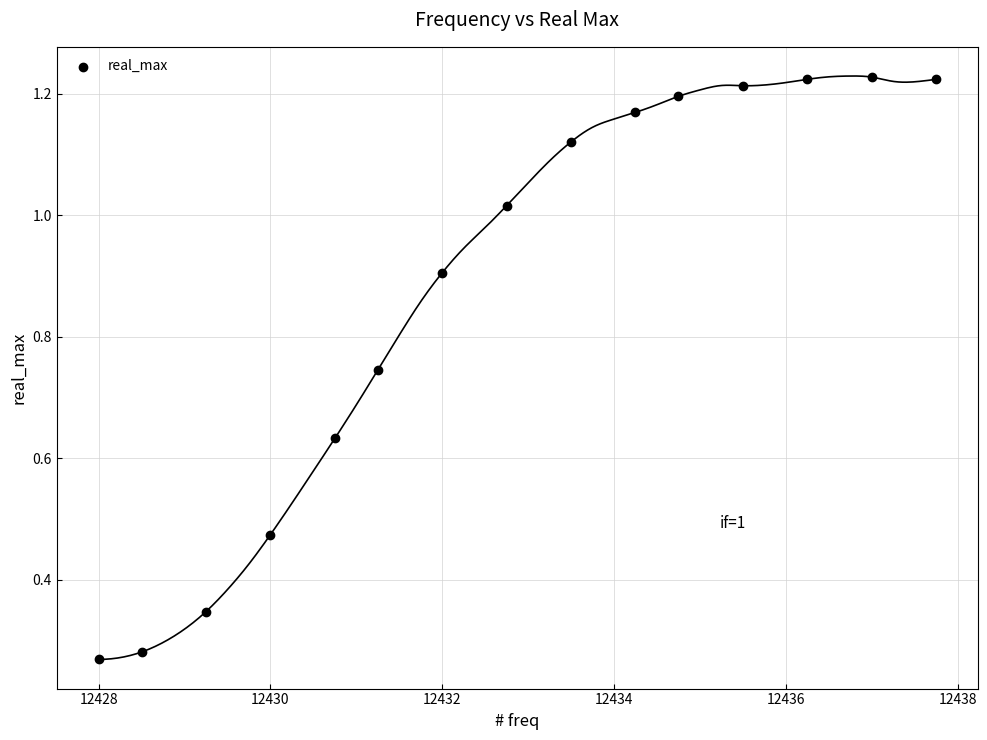

What is the range of X values (max minus min)?

9.8